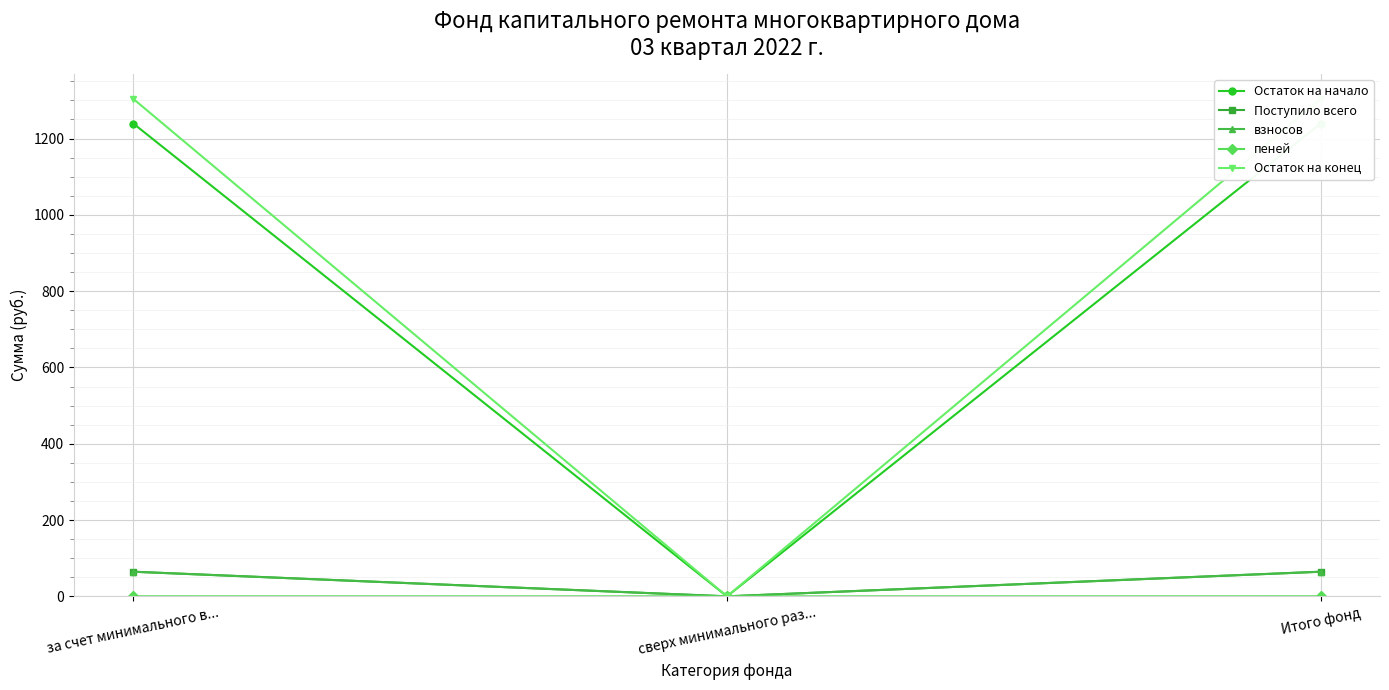

Does the chart display data point markers on the line(s)?

Yes